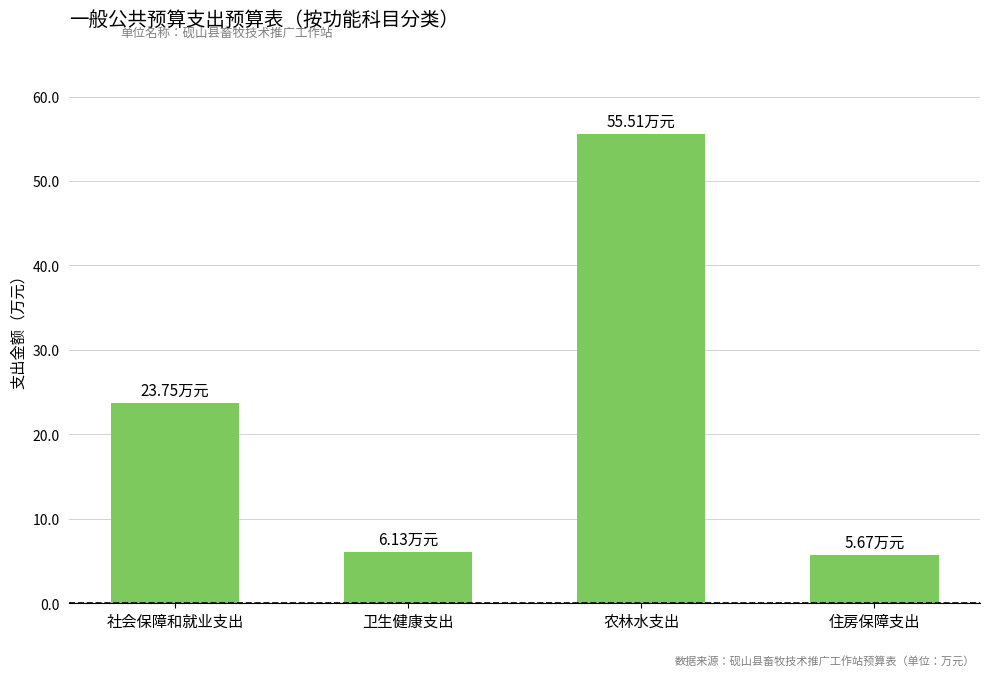

What is the difference between the maximum and minimum values?

49.8